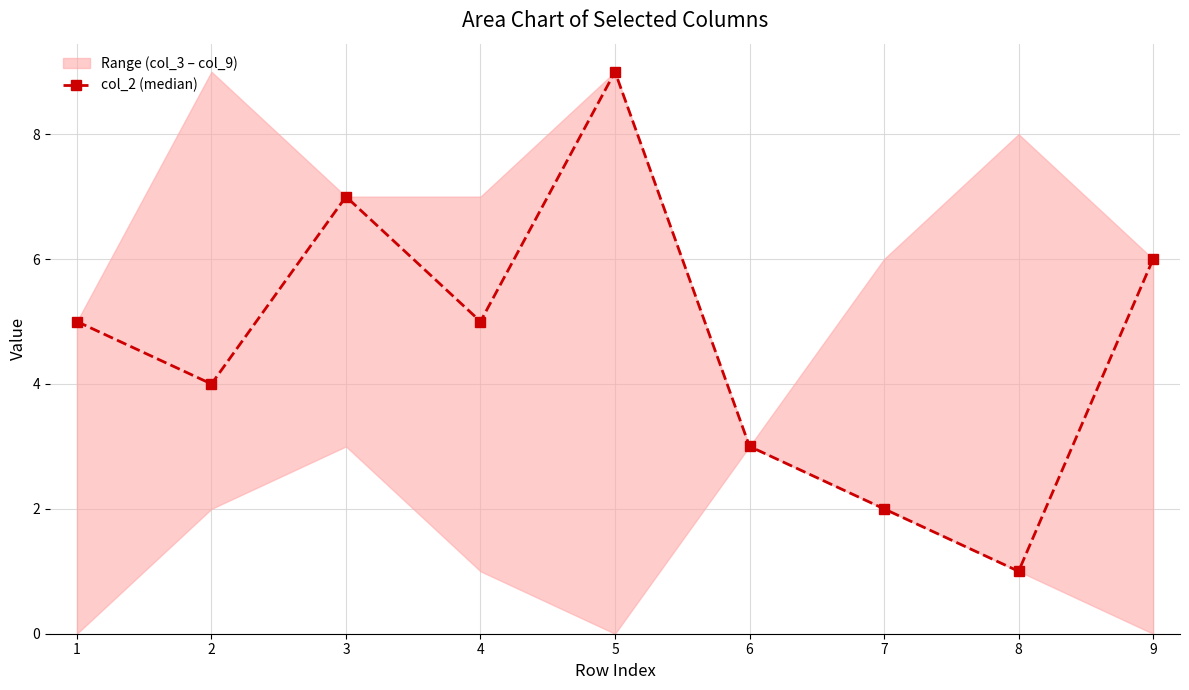

What is the value of the 1st point from the left?

5